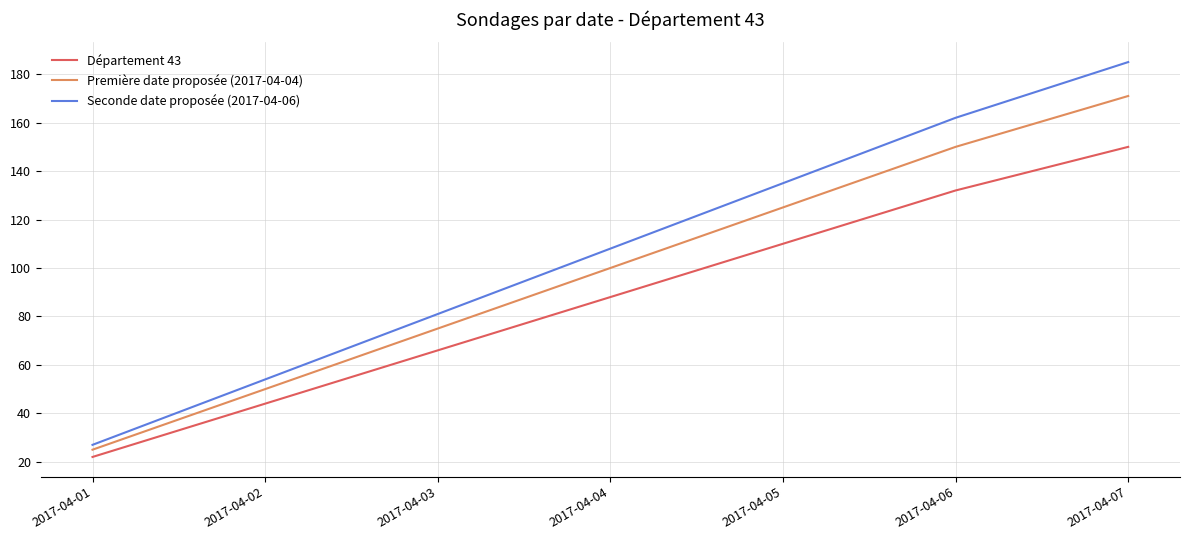

True or false: Première date proposée (2017-04-04) and Seconde date proposée (2017-04-06) intersect in this chart.

False